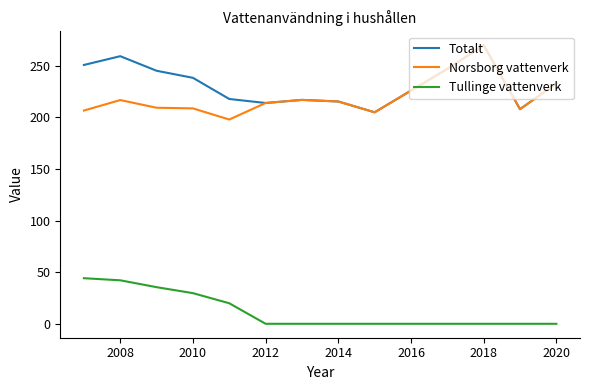

What is the maximum value for Totalt?

270.0